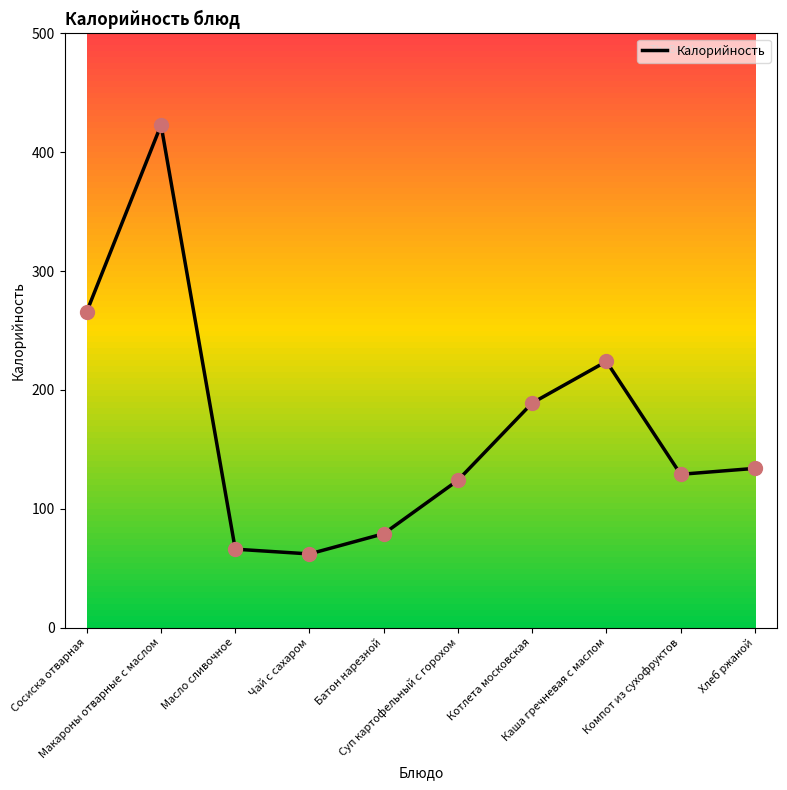

What is the change in value from Макароны отварные с маслом to Батон нарезной?

-344